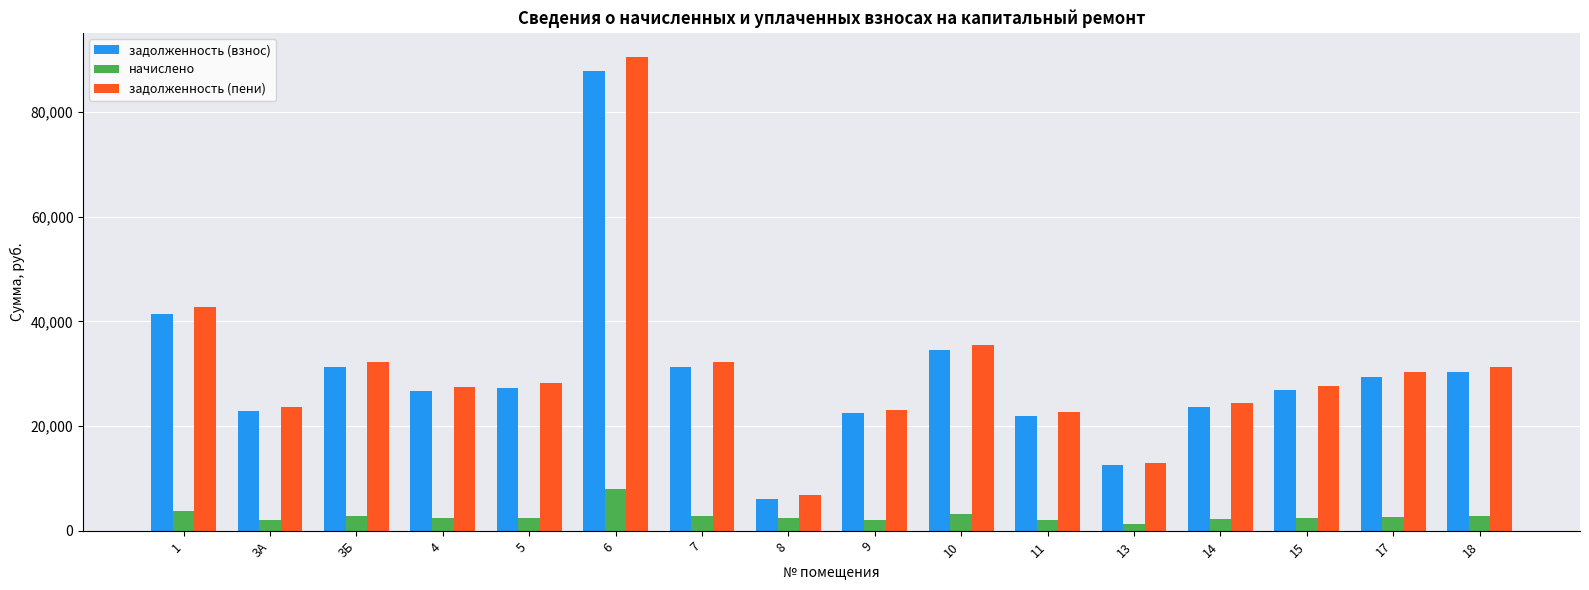

What is the sum of all начислено values?

45847.0